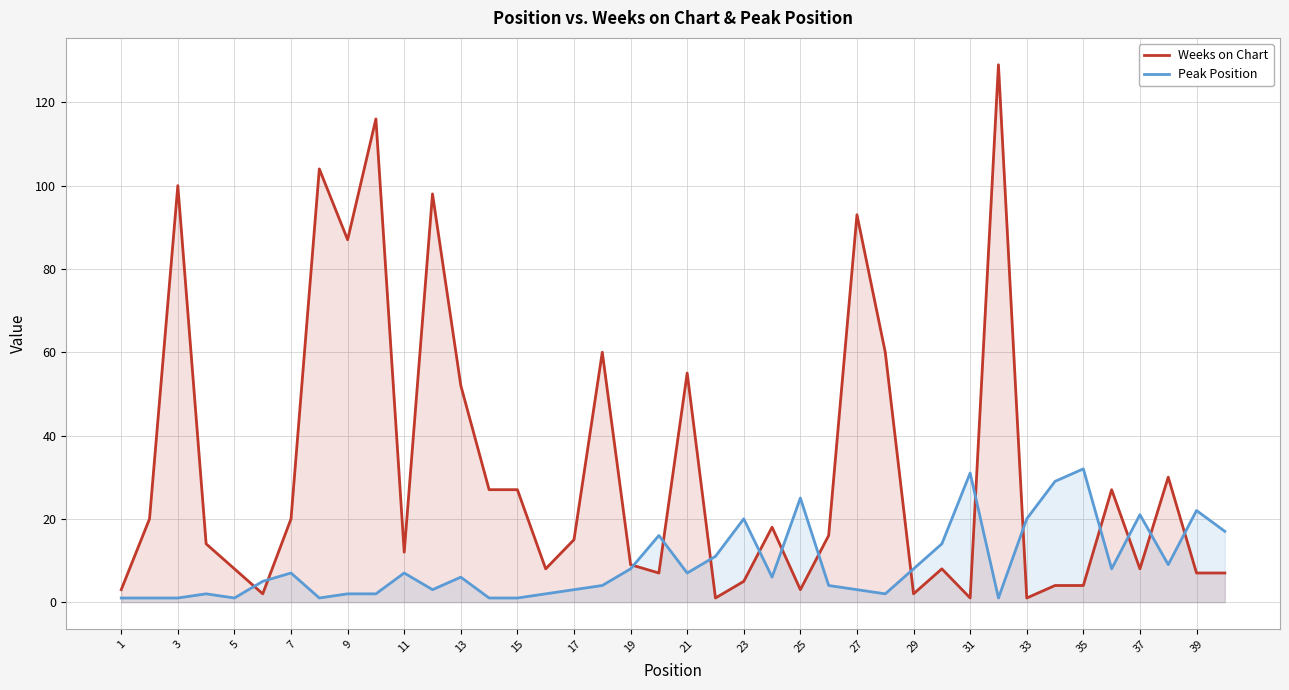

Read the Weeks on Chart value at 27.

93